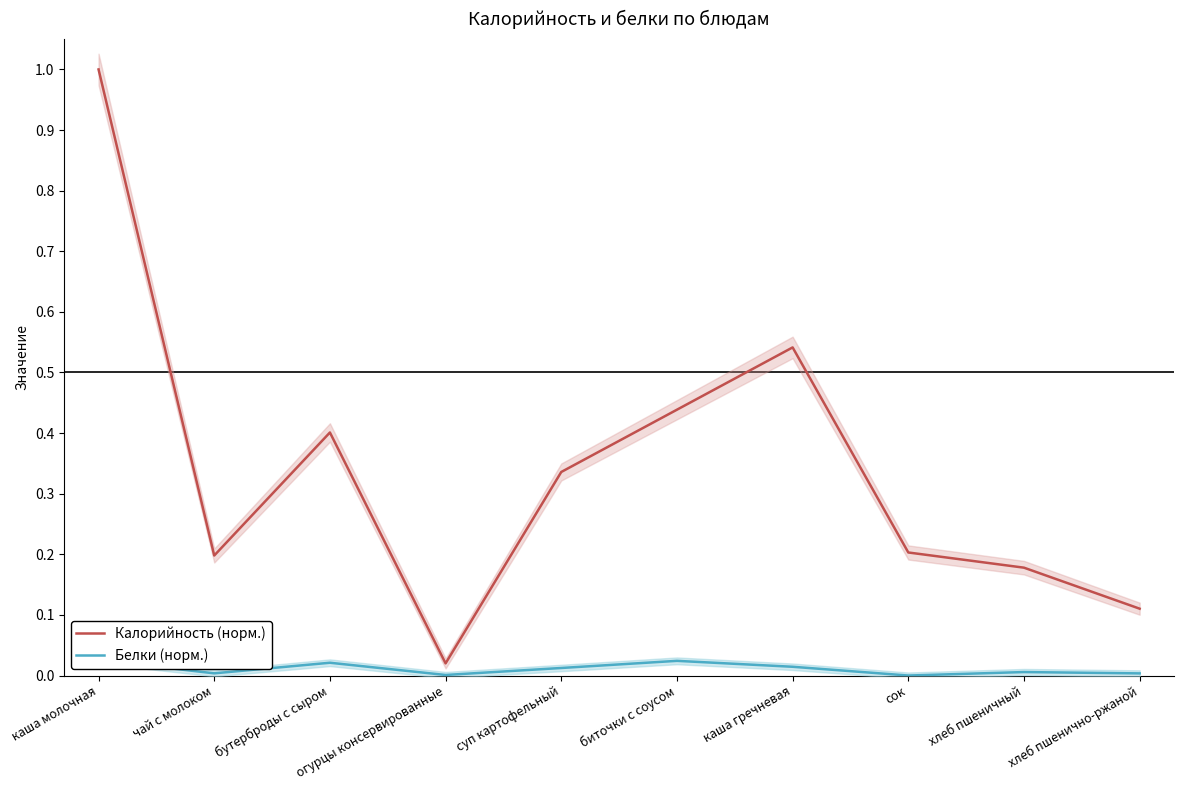

True or false: Белки (норм.) has a value of 0.0 at суп картофельный.

False